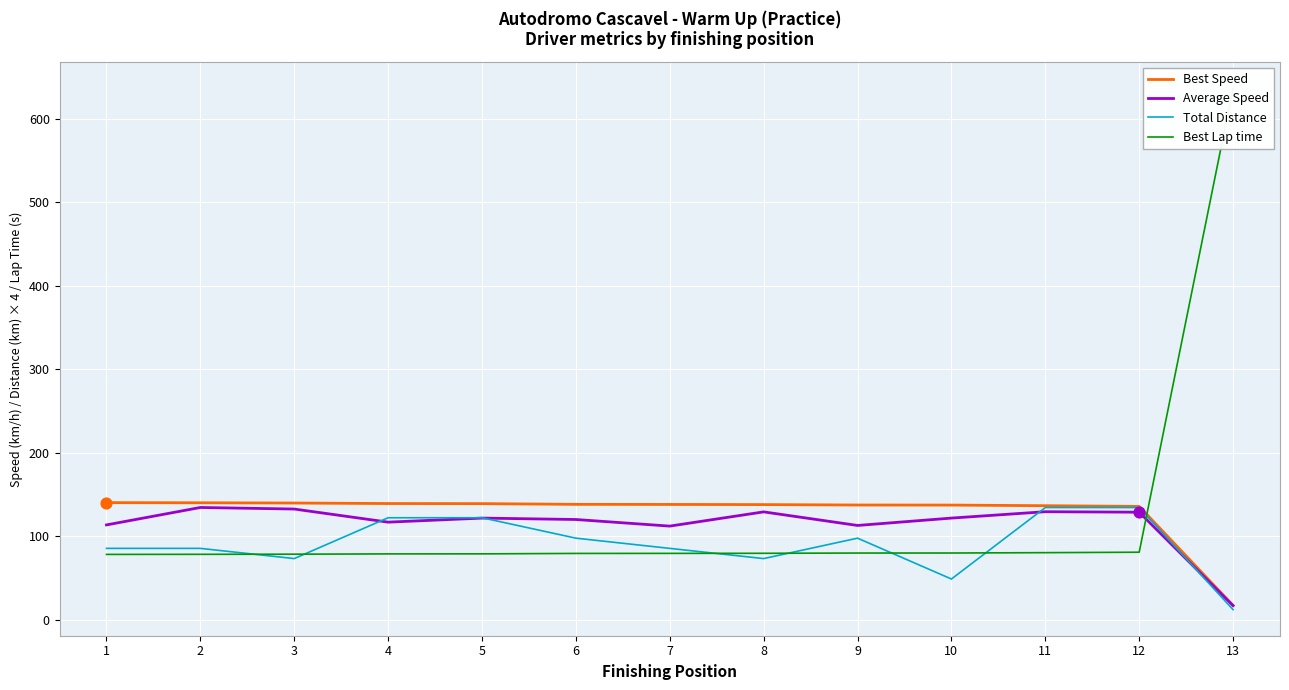

Which series contains the lowest Y value?

Total Distance